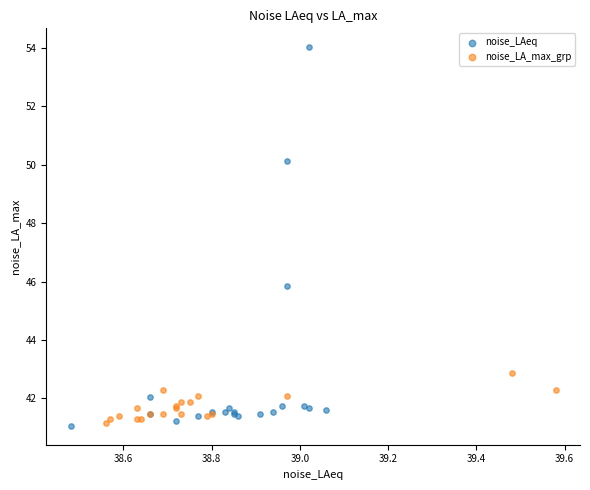

Which series has the widest spread of Y values?

noise_LAeq